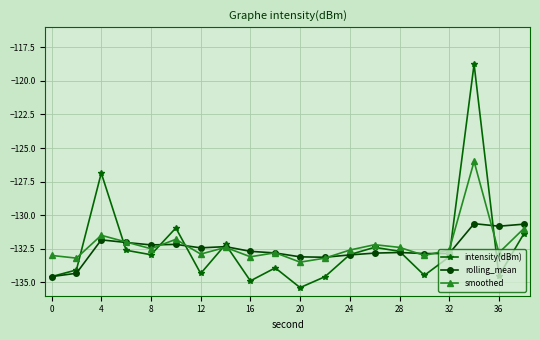

What is the average value of the intensity(dBm) series?

-132.4